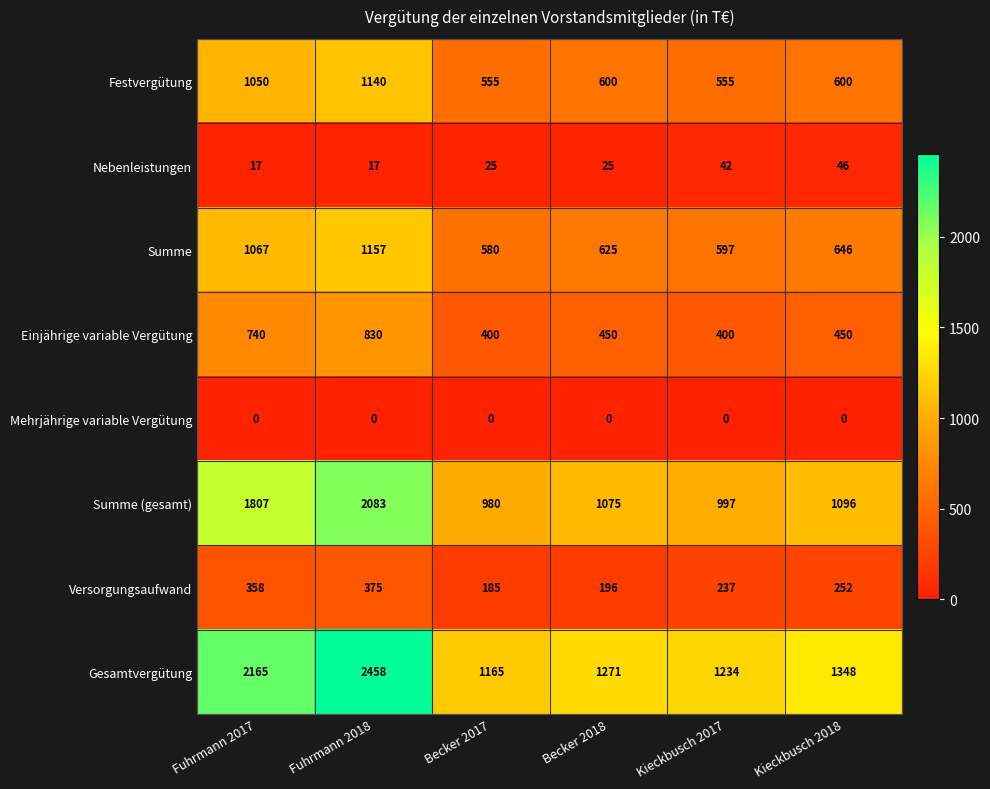

Rank the series by their maximum value, from lowest to highest.

Mehrjährige variable Vergütung, Nebenleistungen, Versorgungsaufwand, Einjährige variable Vergütung, Festvergütung, Summe, Summe (gesamt), Gesamtvergütung